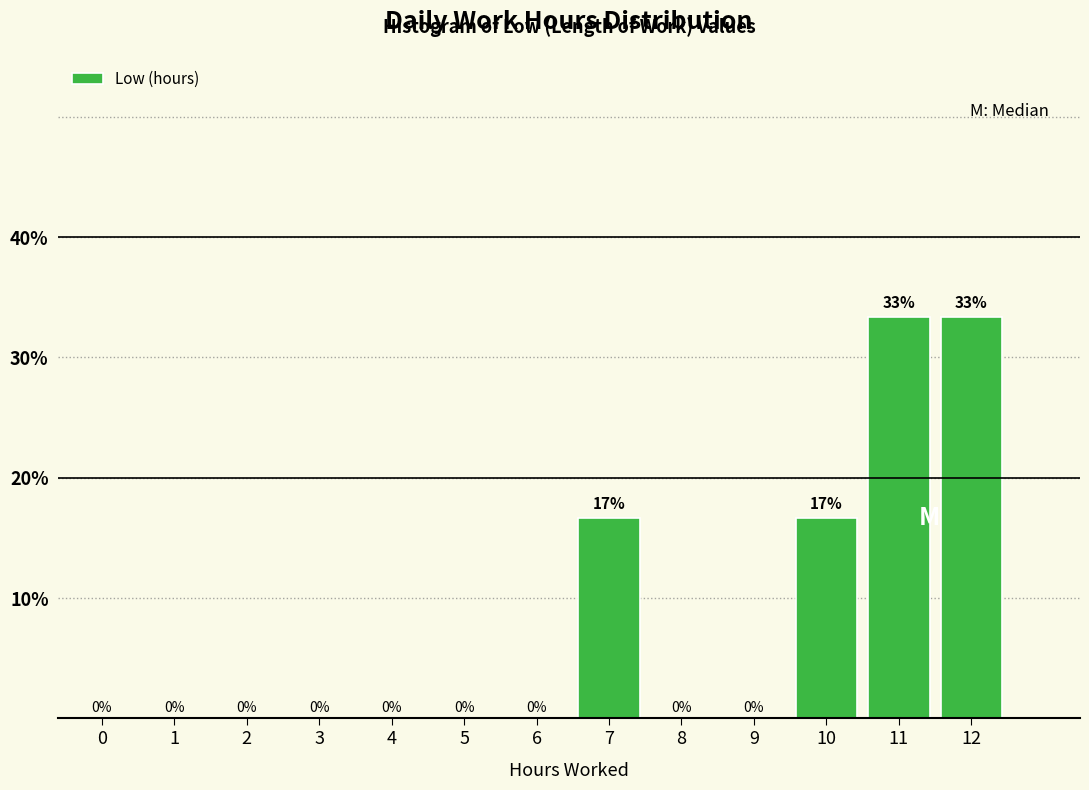

What is the maximum value shown in the chart?

33.3